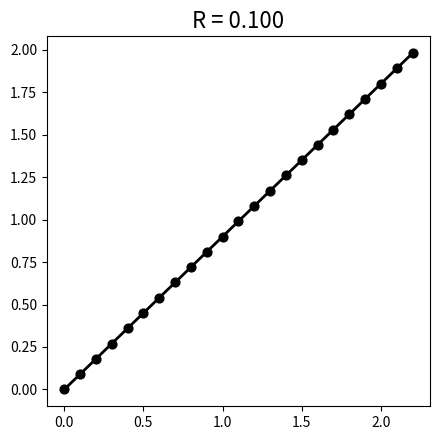

What is the range of X values (max minus min)?

2.2